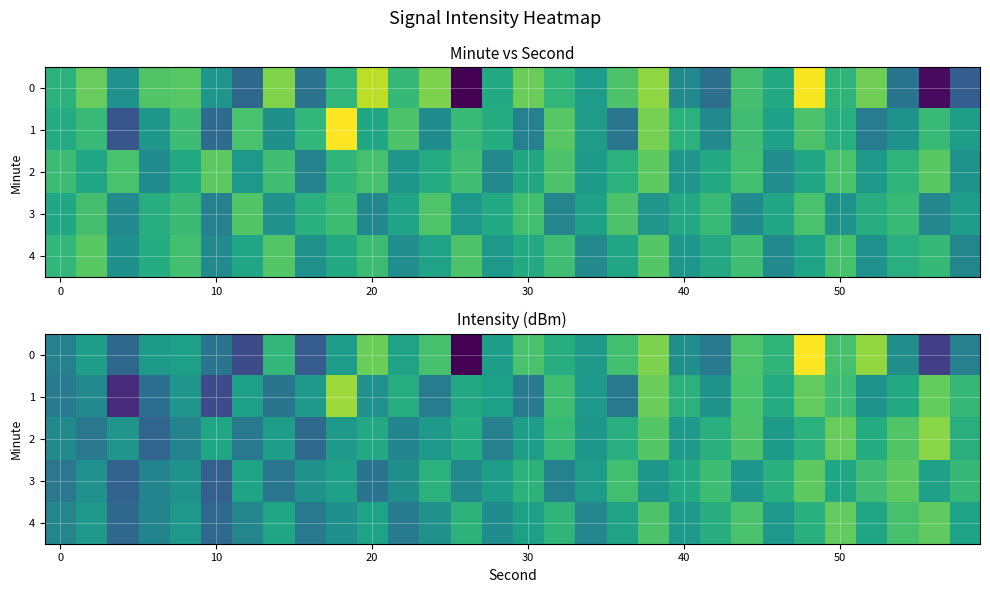

What is the maximum value shown in the chart?

-102.3